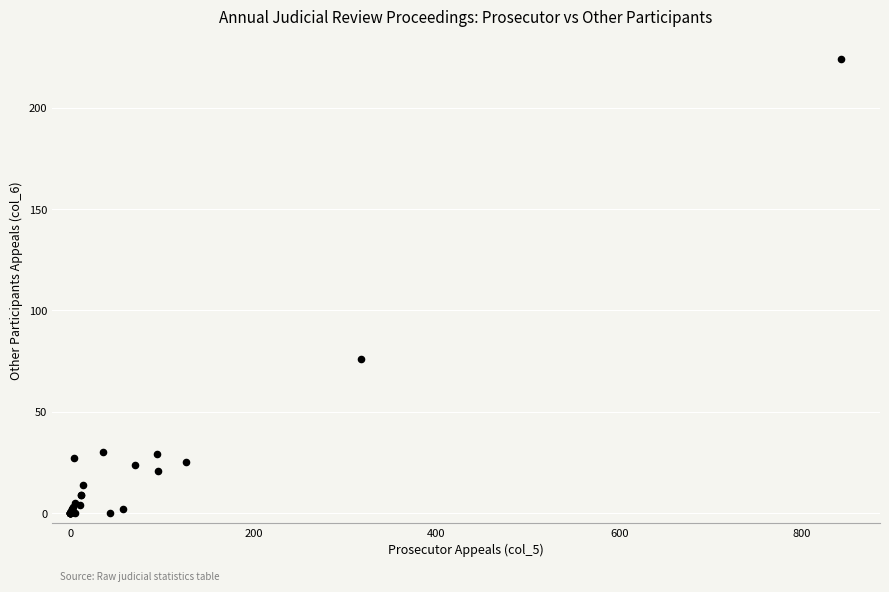

What Y value in the scatter plot is closest to 112?

76